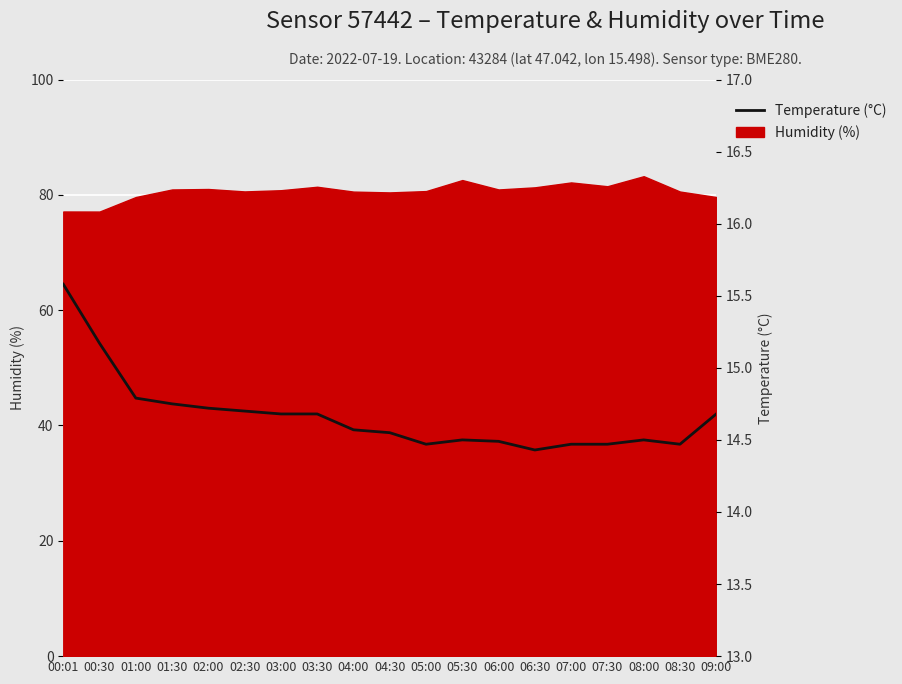

Which label corresponds to the smallest value in the chart?

06:30